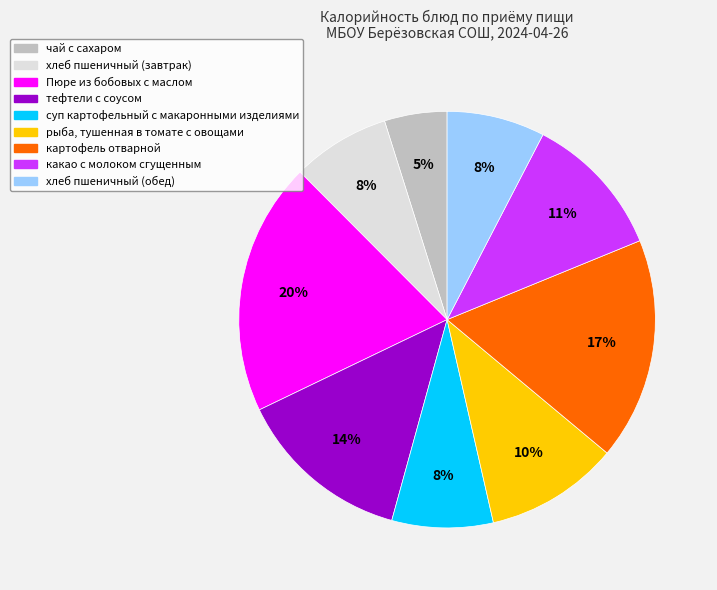

To the nearest percent, what is the difference between the largest and smallest slice percentages?

15%